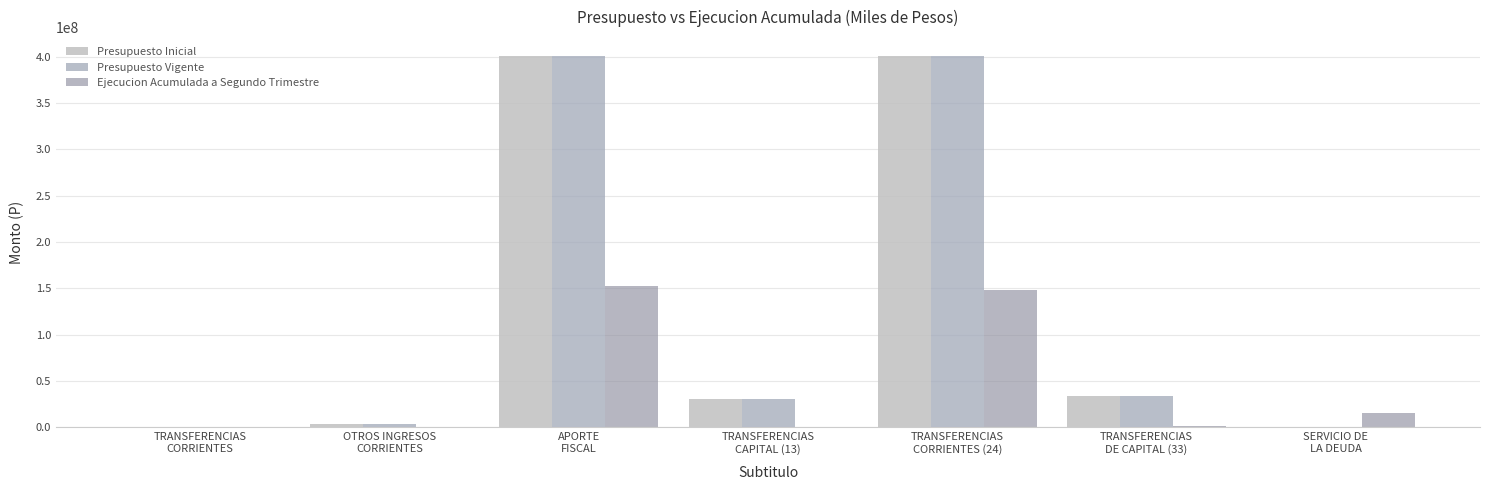

How many distinct data groups are displayed?

3